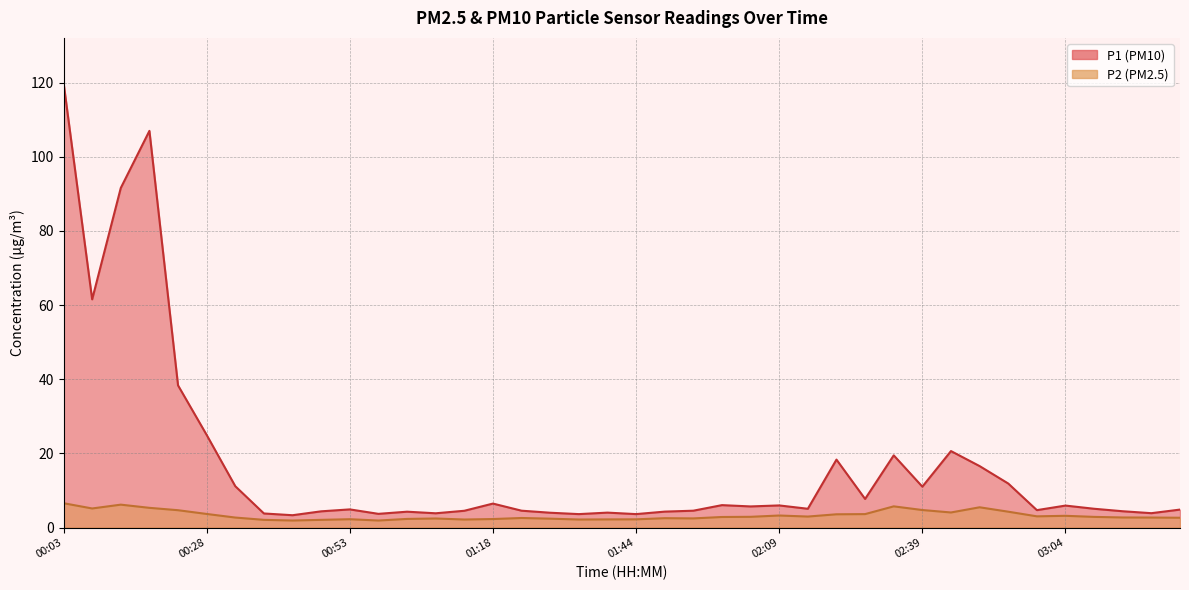

How many categories are shown in the chart?

40